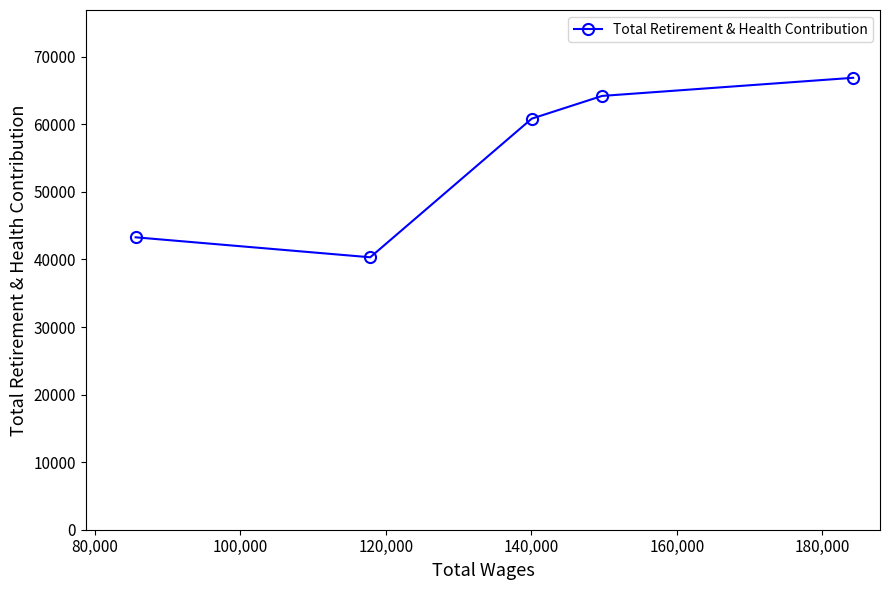

What is the maximum value shown in the chart?

66895